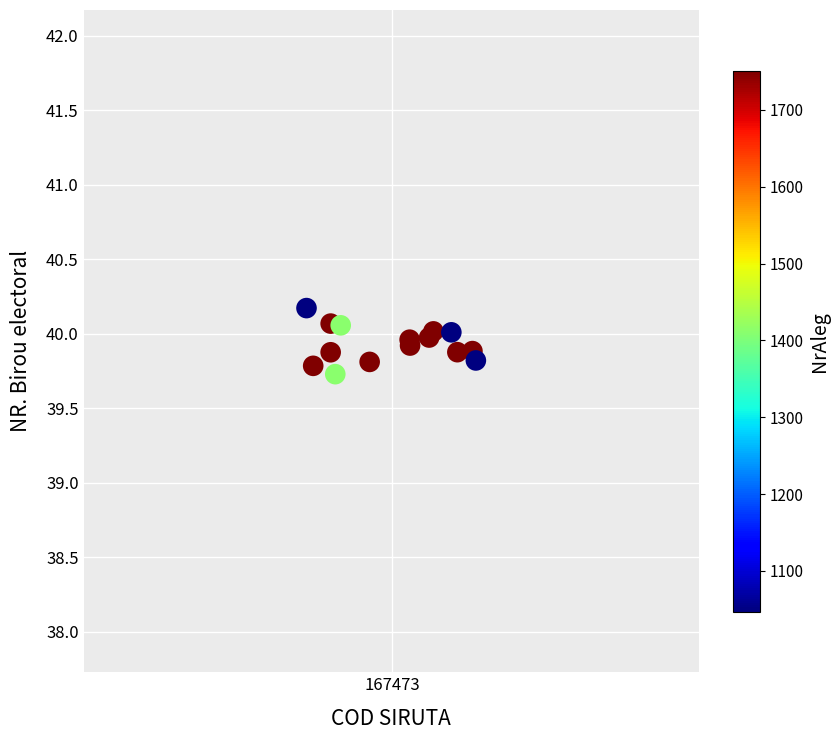

What Y value in the scatter plot is closest to 39?

39.7